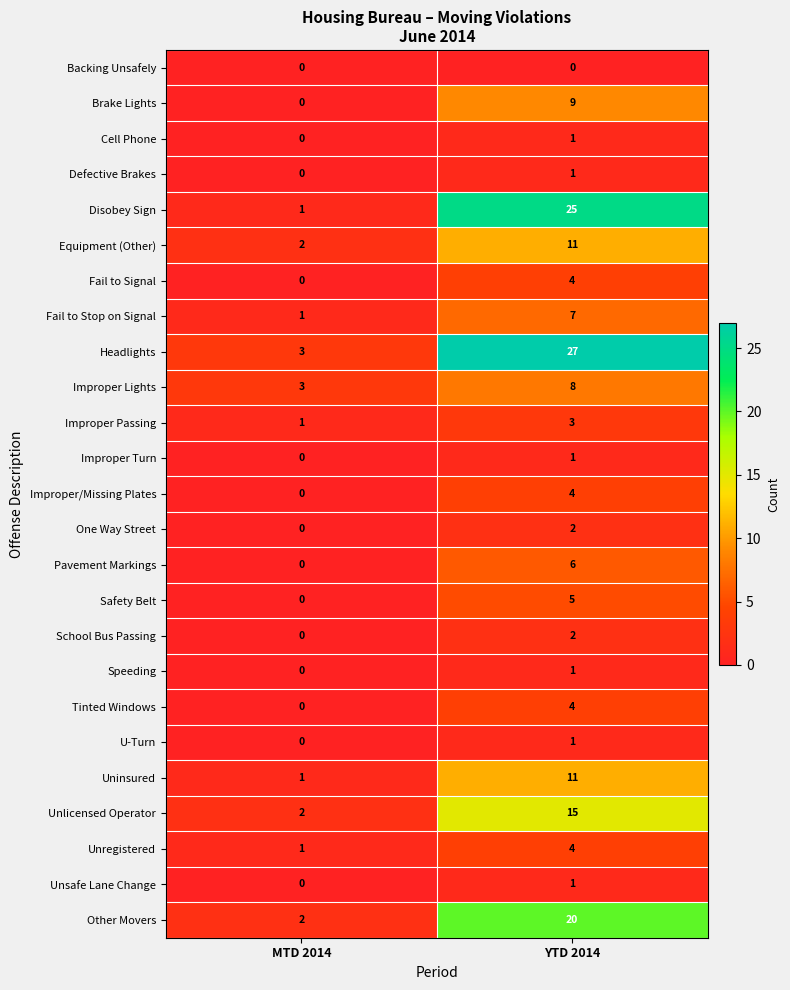

What is the average value of the Improper Lights series?

6